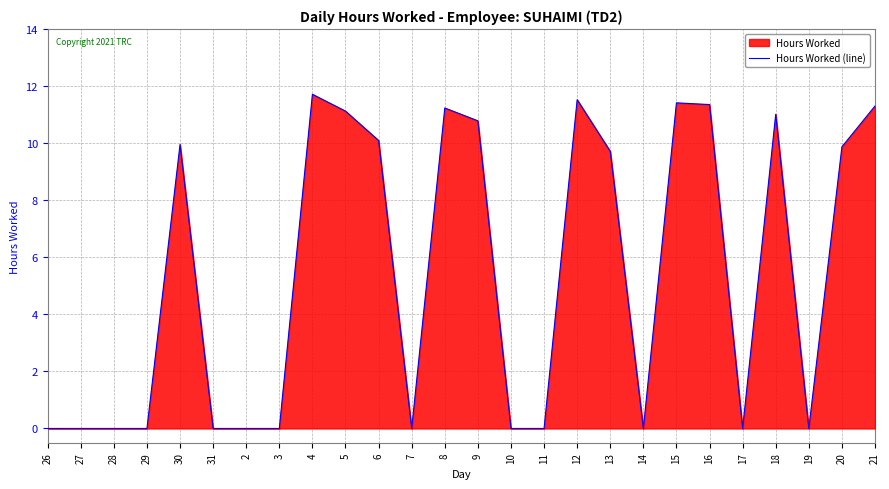

List the labels in order of value, smallest first.

26, 27, 28, 29, 31, 2, 3, 7, 10, 11, 14, 17, 19, 13, 20, 30, 6, 9, 18, 5, 8, 21, 16, 15, 12, 4